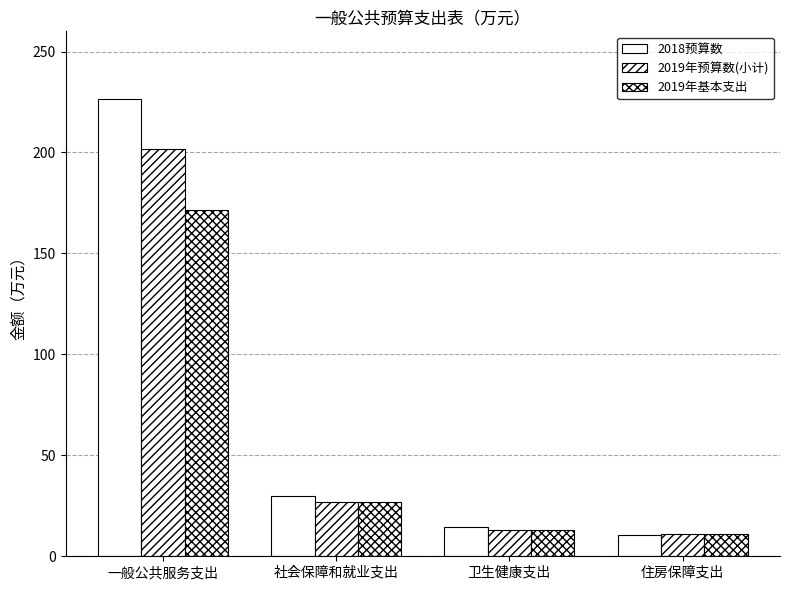

Rank the series at 社会保障和就业支出 from lowest to highest value.

2019年预算数(小计), 2019年基本支出, 2018预算数